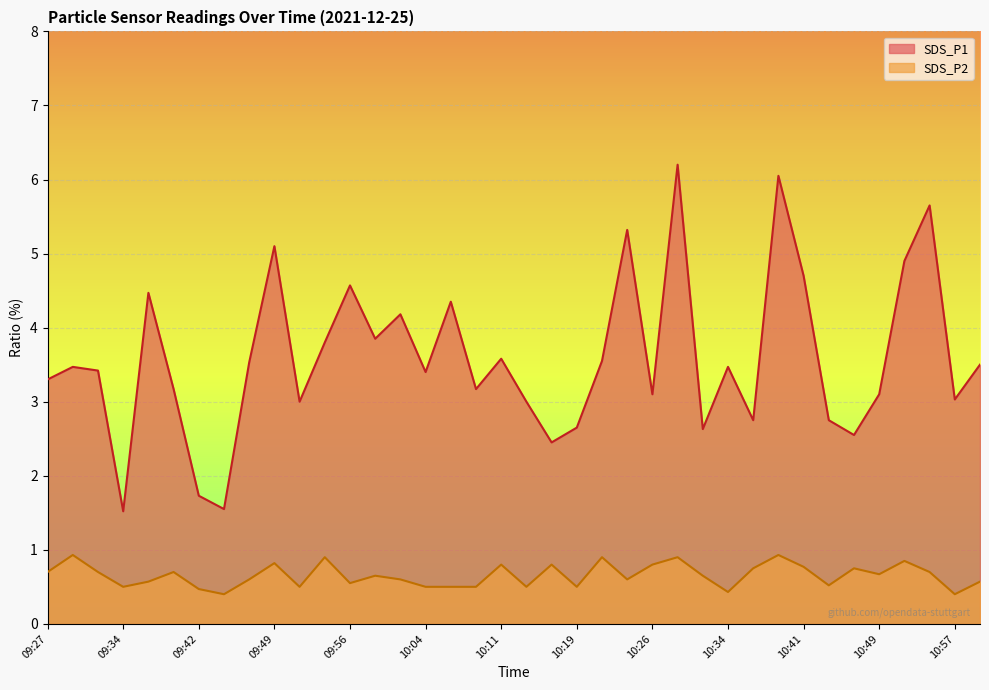

True or false: SDS_P1 and SDS_P2 intersect in this chart.

False